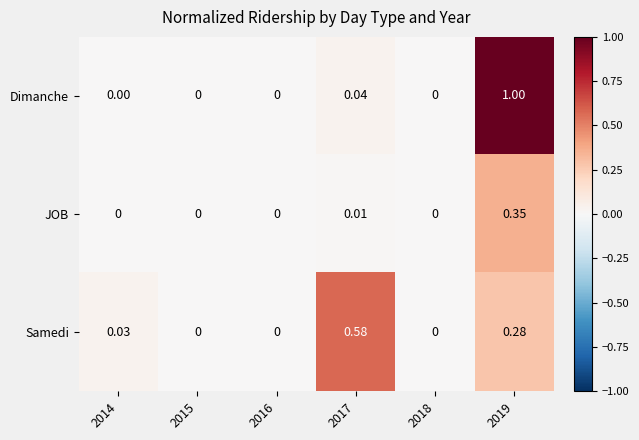

At which category does the chart reach its peak across all series?

2019